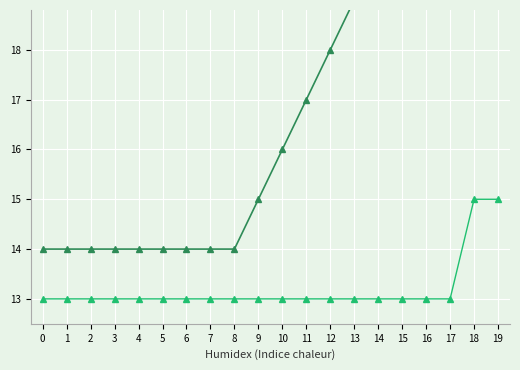

Count the number of data series in this chart.

3